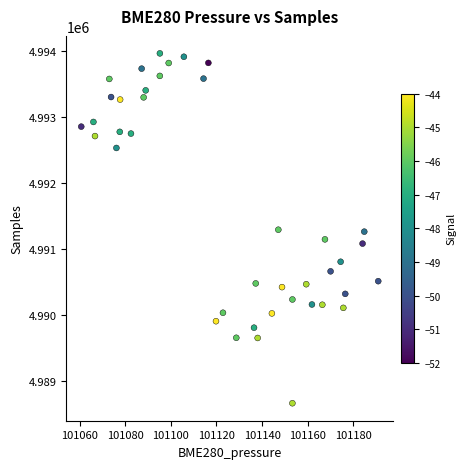

What is the range of Y values (max minus min)?

5297